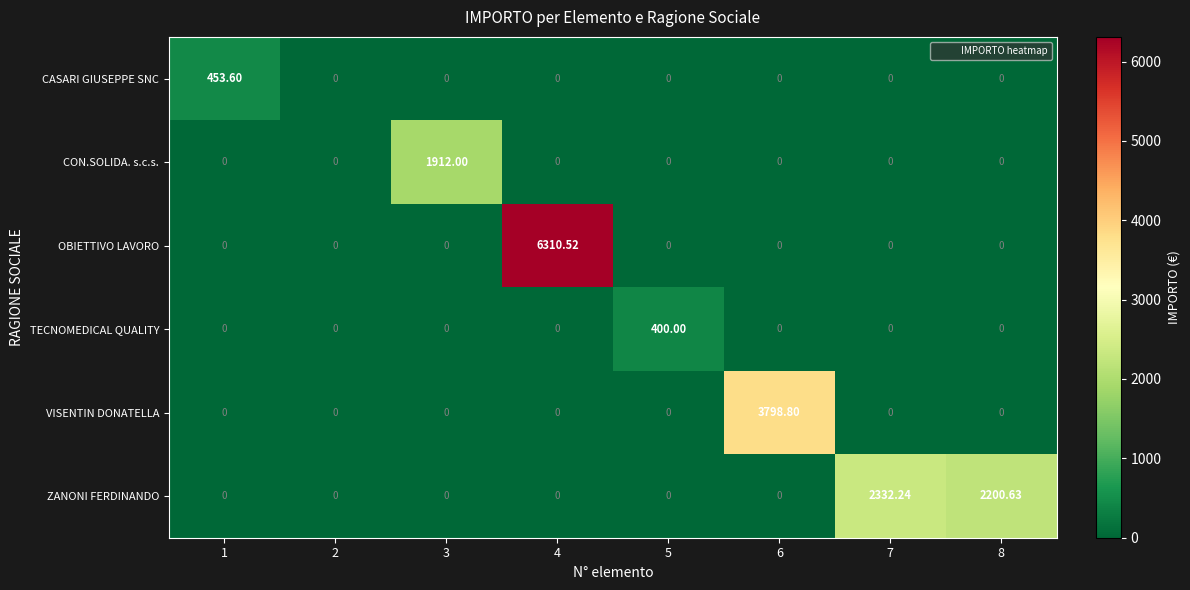

Rank the series by their maximum value, from lowest to highest.

TECNOMEDICAL QUALITY, CASARI GIUSEPPE SNC, CON.SOLIDA. s.c.s., ZANONI FERDINANDO, VISENTIN DONATELLA, OBIETTIVO LAVORO